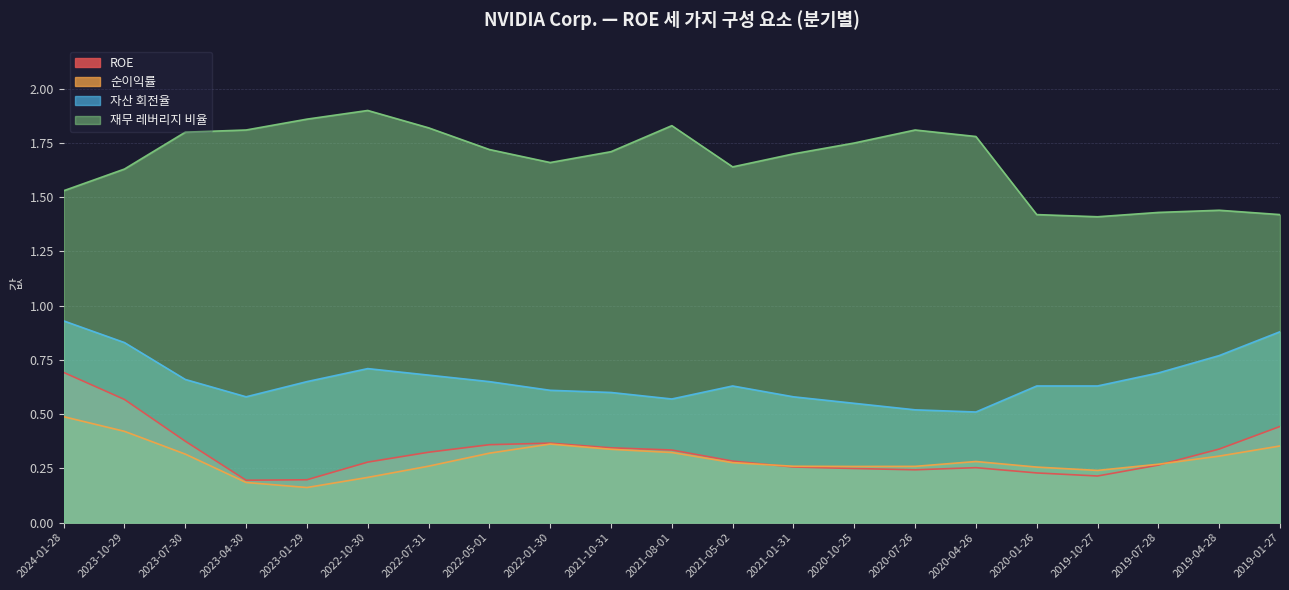

Does the chart display data point markers on the line(s)?

No